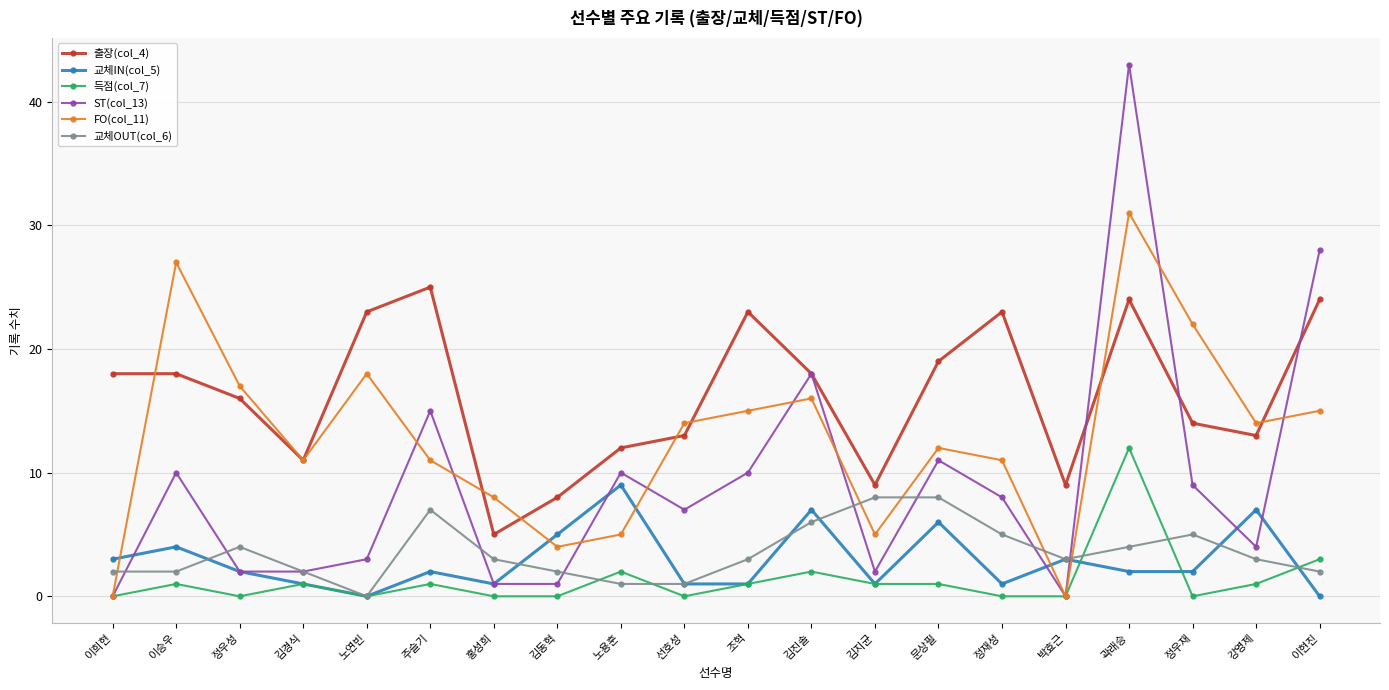

What is the difference between the highest and lowest values at 강영제?

13